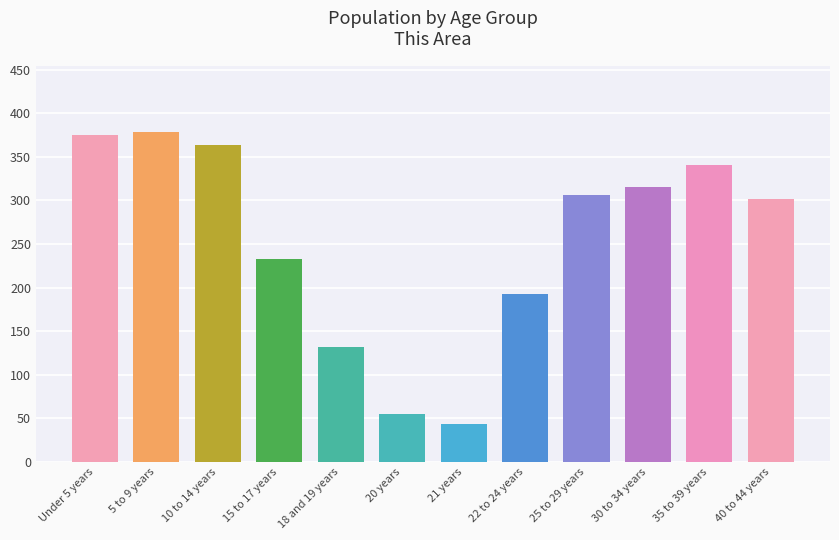

At which label is the value closest to 211?

22 to 24 years